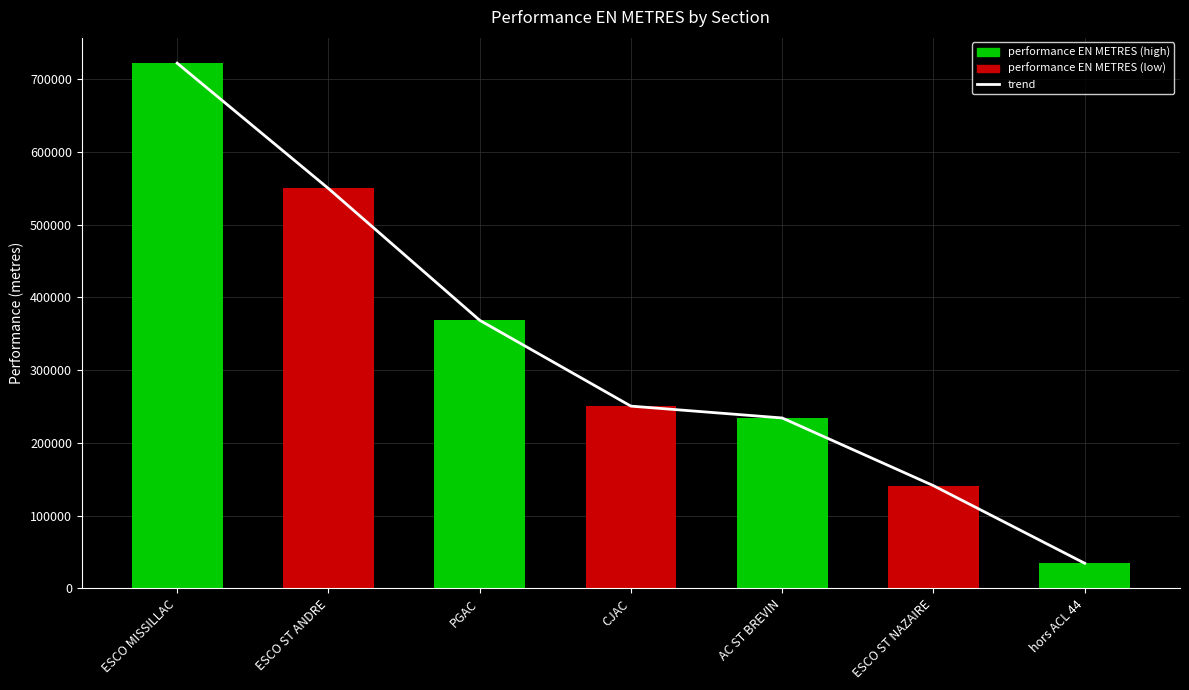

At hors ACL 44, list the series in order from largest to smallest.

trend, performance EN METRES